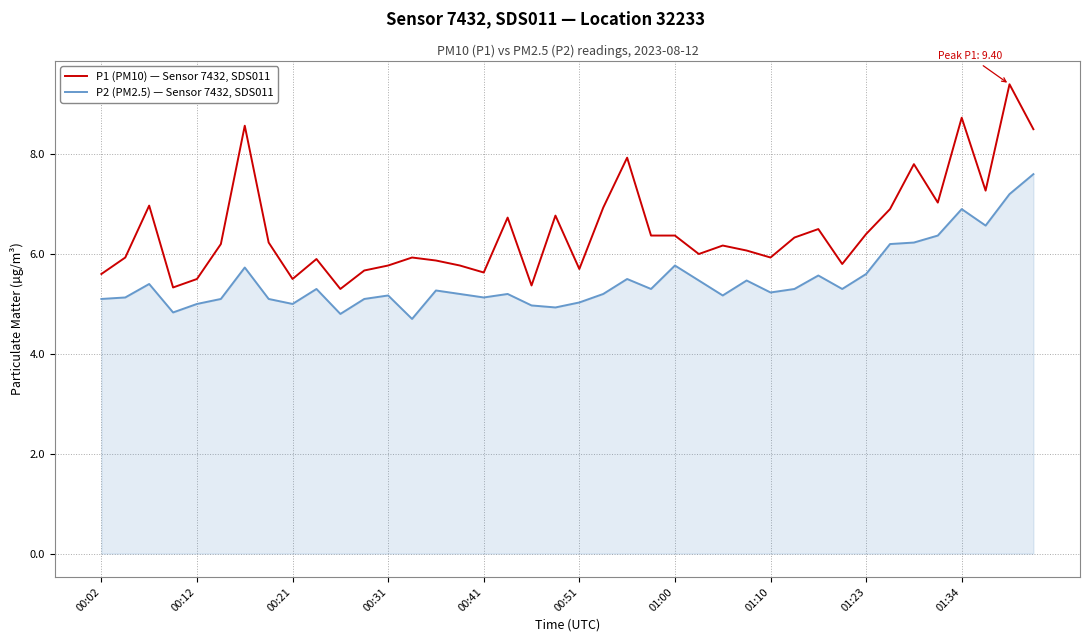

What is the maximum value shown in the chart?

9.4